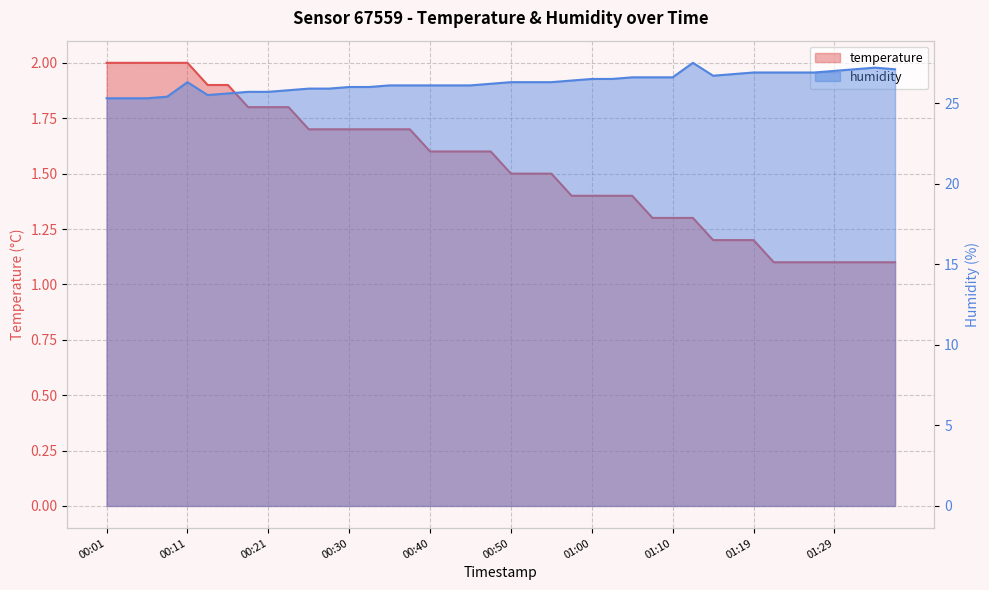

What is the greatest value displayed?

27.5